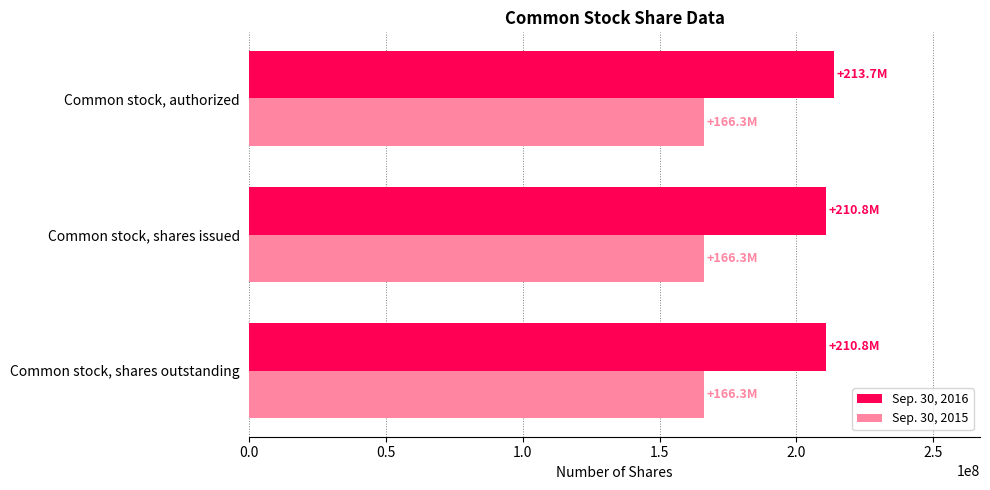

What is the difference between the highest and lowest values at Common stock, shares issued?

44547726